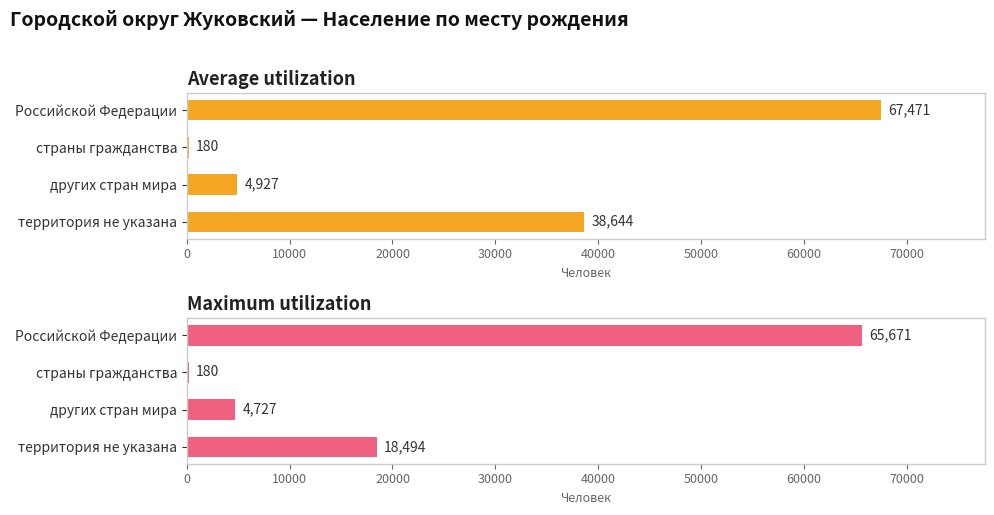

What is the difference between the second highest and minimum values in the Maximum utilization series?

18314